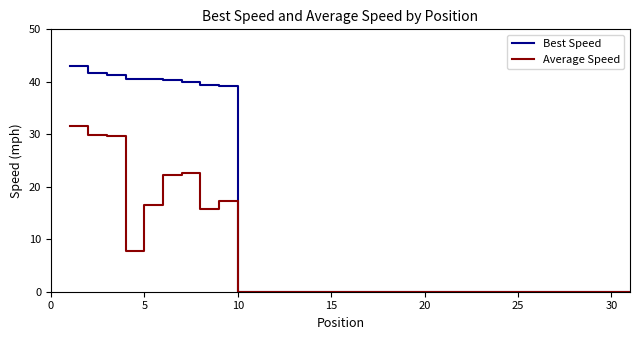

What are all the series names shown in the legend?

Best Speed, Average Speed